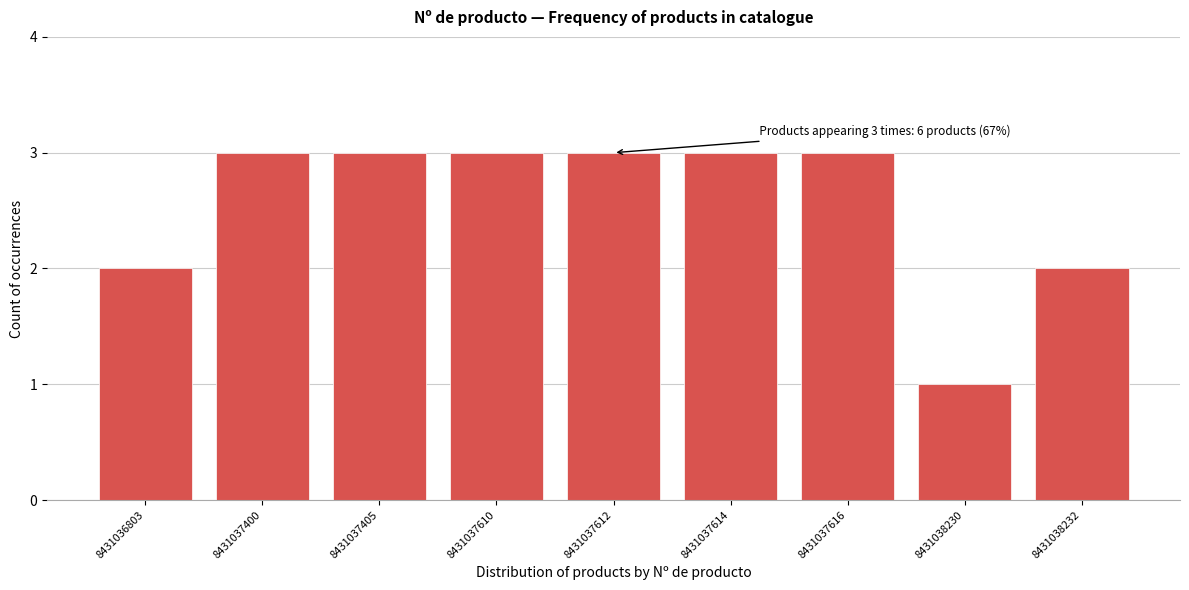

Reading left to right, list all the values displayed in this chart.

2	3	3	3	3	3	3	1	2